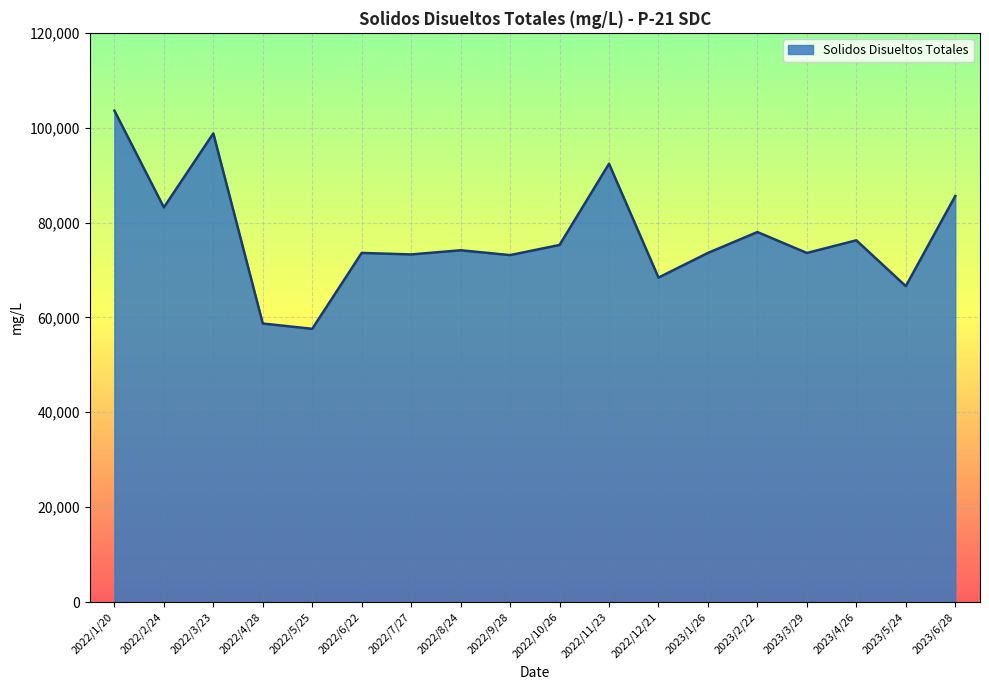

What is the difference between the values at 2023/5/24 and 2022/4/28?

7880